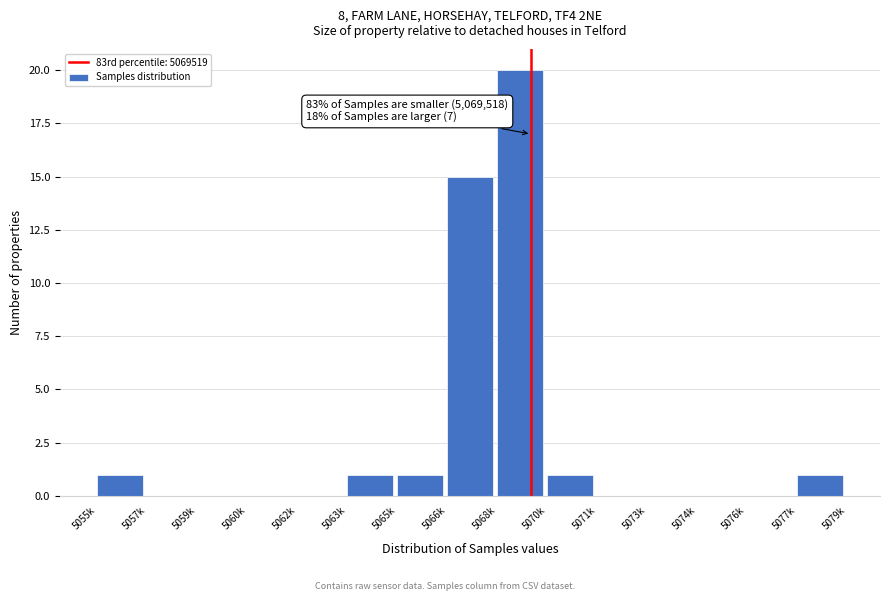

Reading left to right, transcribe all the data shown in this chart.

5055k=1	5057k=0	5059k=0	5060k=0	5062k=0	5063k=1	5065k=1	5066k=15	5068k=20	5070k=1	5071k=0	5073k=0	5074k=0	5076k=0	5077k=1